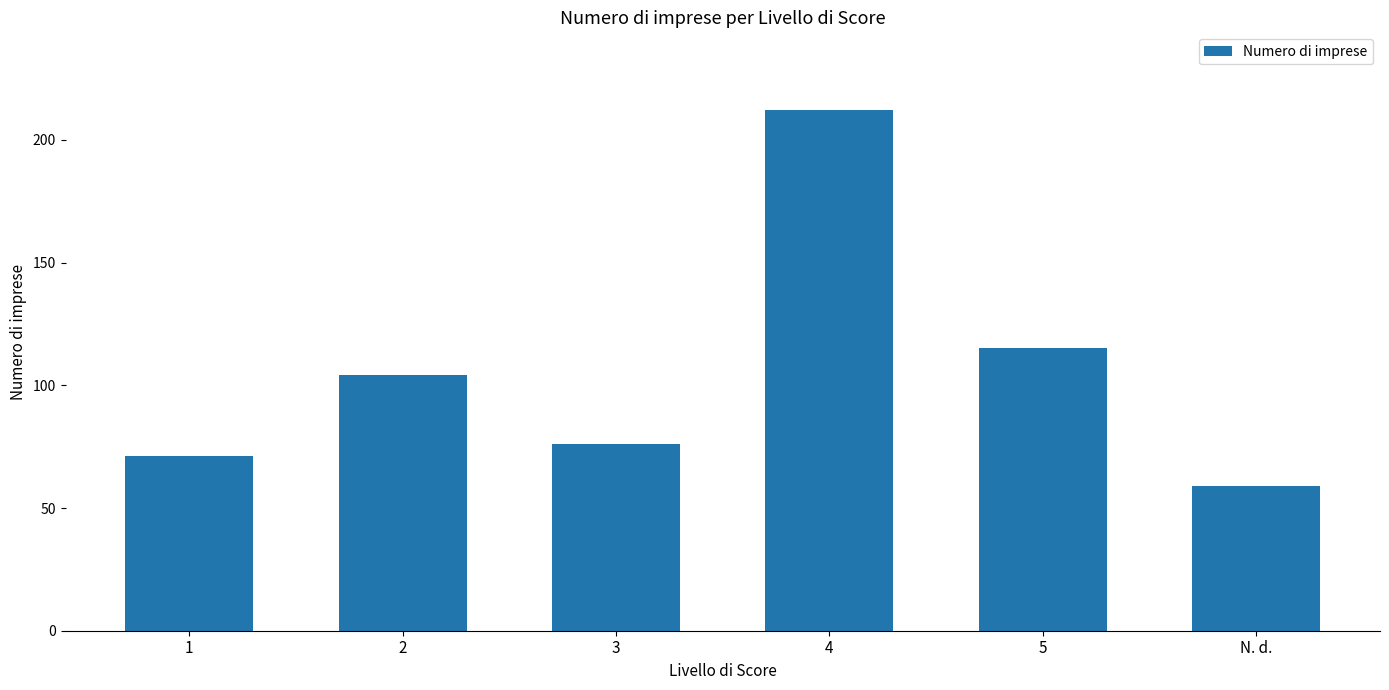

What is the change in value from 2 to 5?

+11